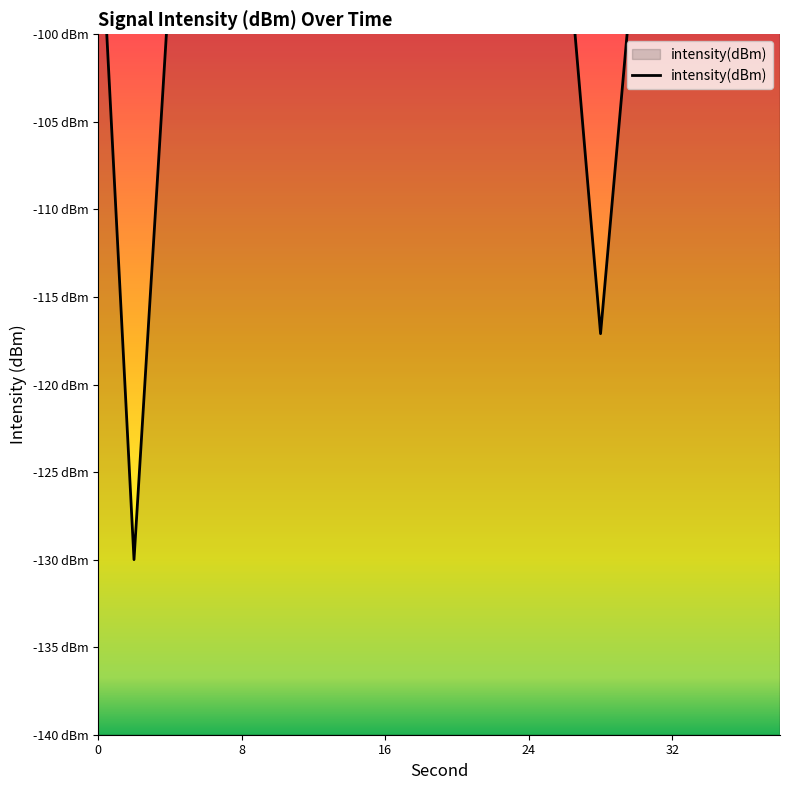

How many values exceed -89?

9